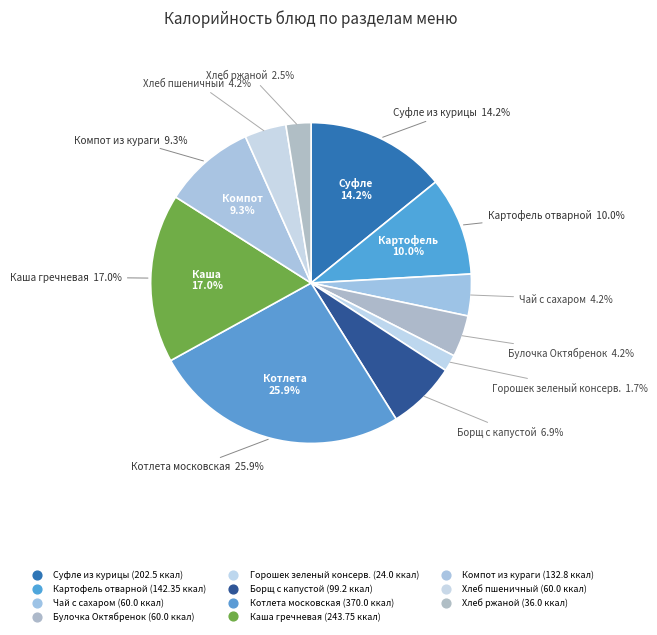

What is the change in value from Каша гречневая to Хлеб ржаной?

-207.8